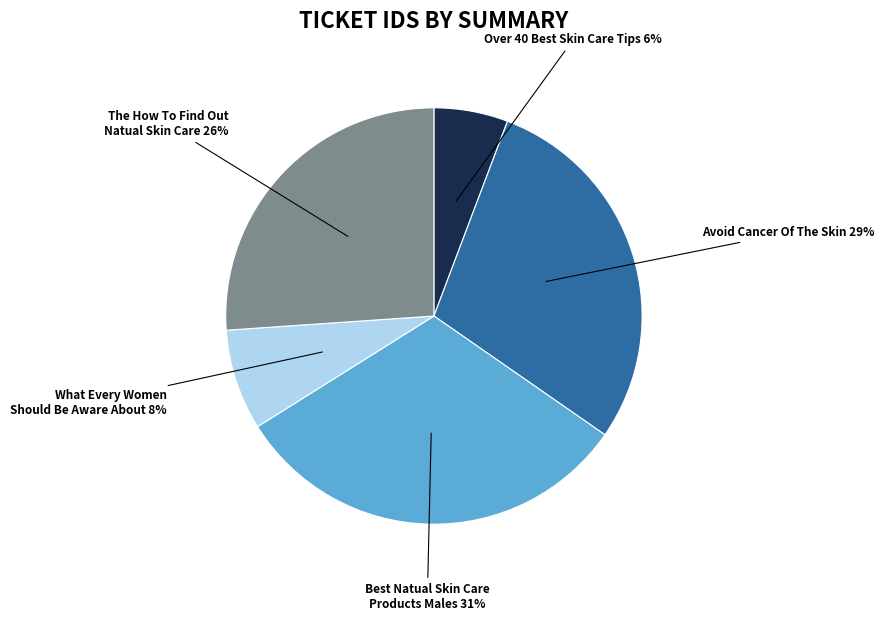

Is there a majority slice in this chart?

No